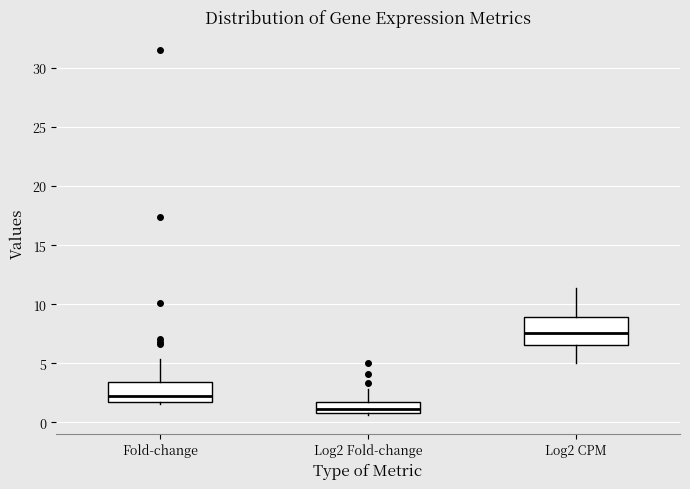

Comparing the boxes themselves (not the whiskers), which one is the tallest?

Log2 CPM